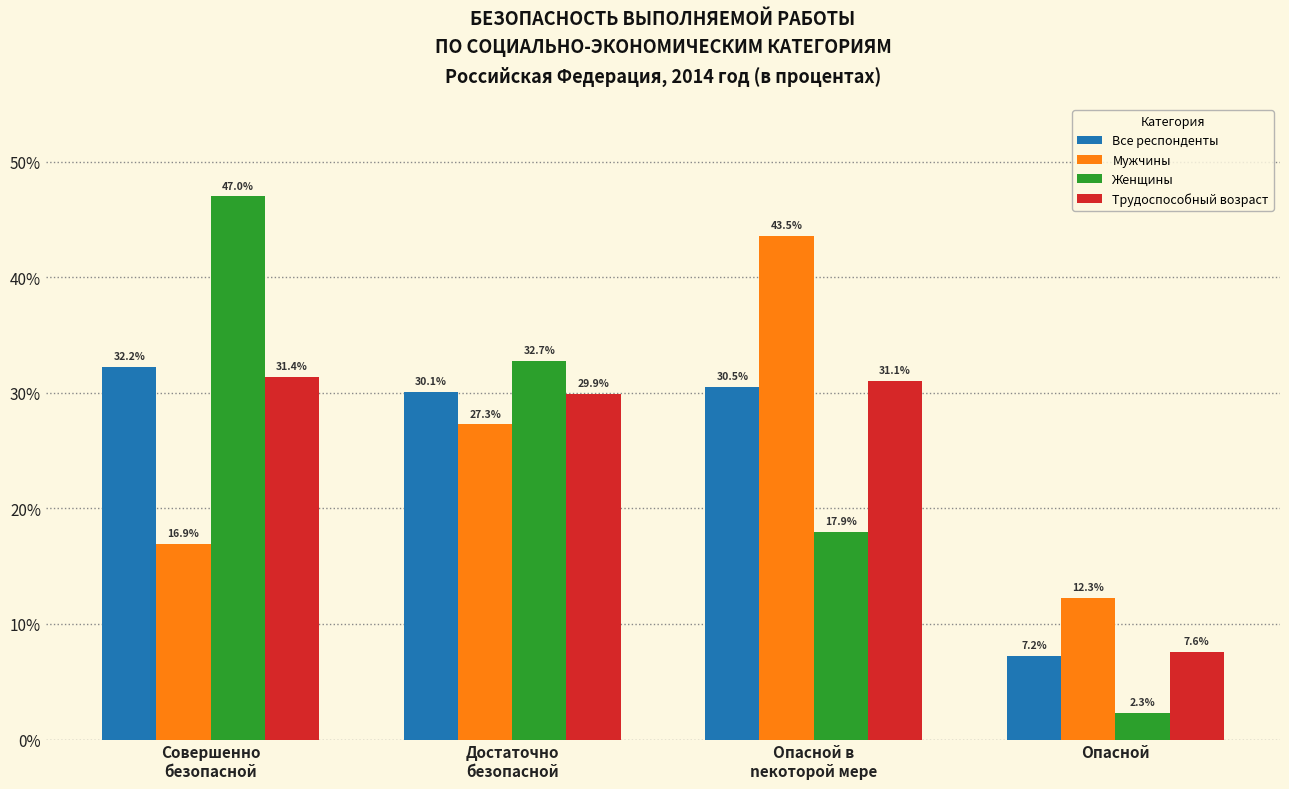

What is the label of the 2nd bar from the right?

Опасной в
nекоторой мере